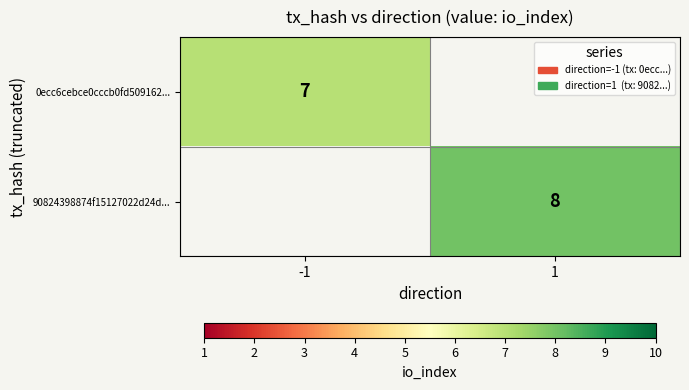

The 0ecc6cebce0cccb0fd509162... series shows 3 at -1. True or false?

False